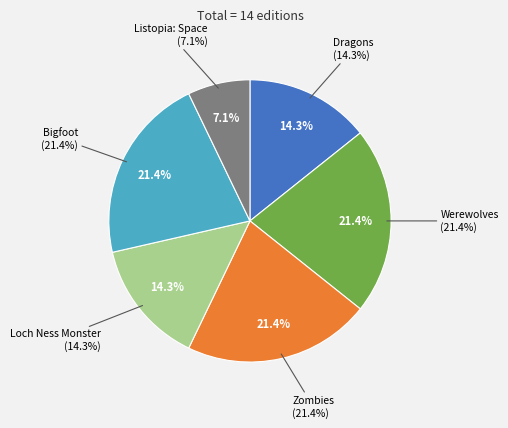

How many segments does this pie chart have?

6